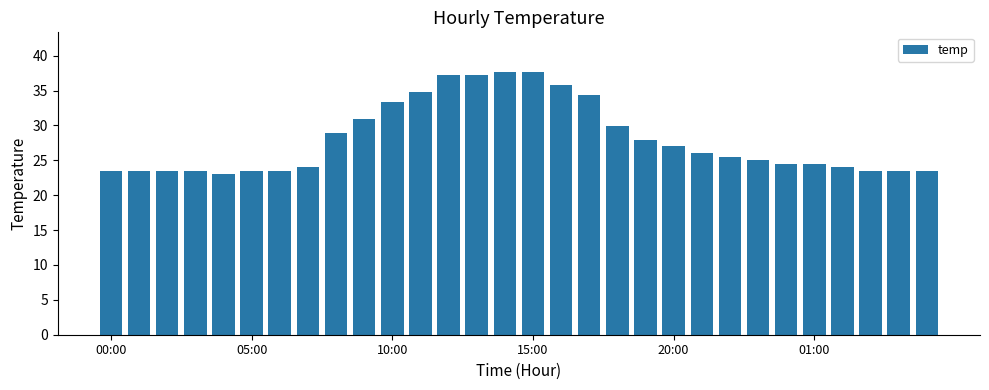

What is the value of the 23rd bar from the left?

25.5